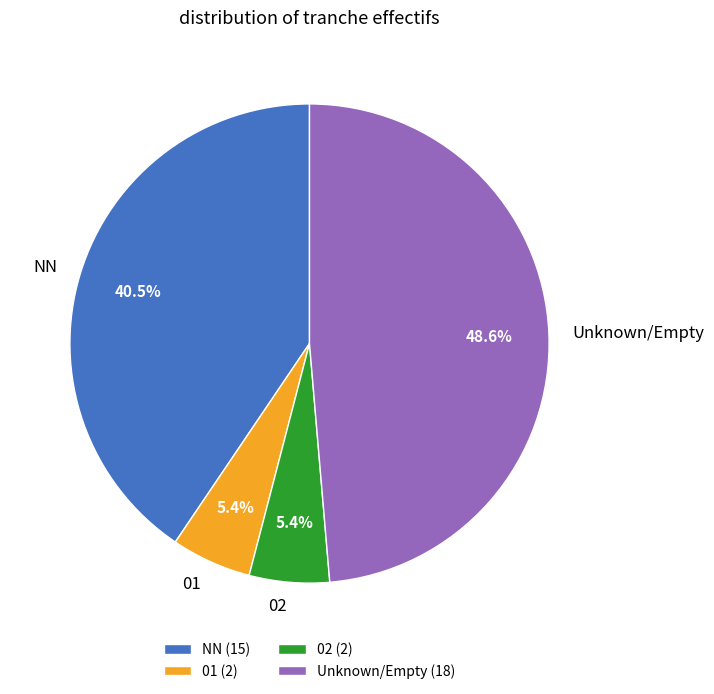

Approximately how many times larger is the value at NN compared to 02?

7.5